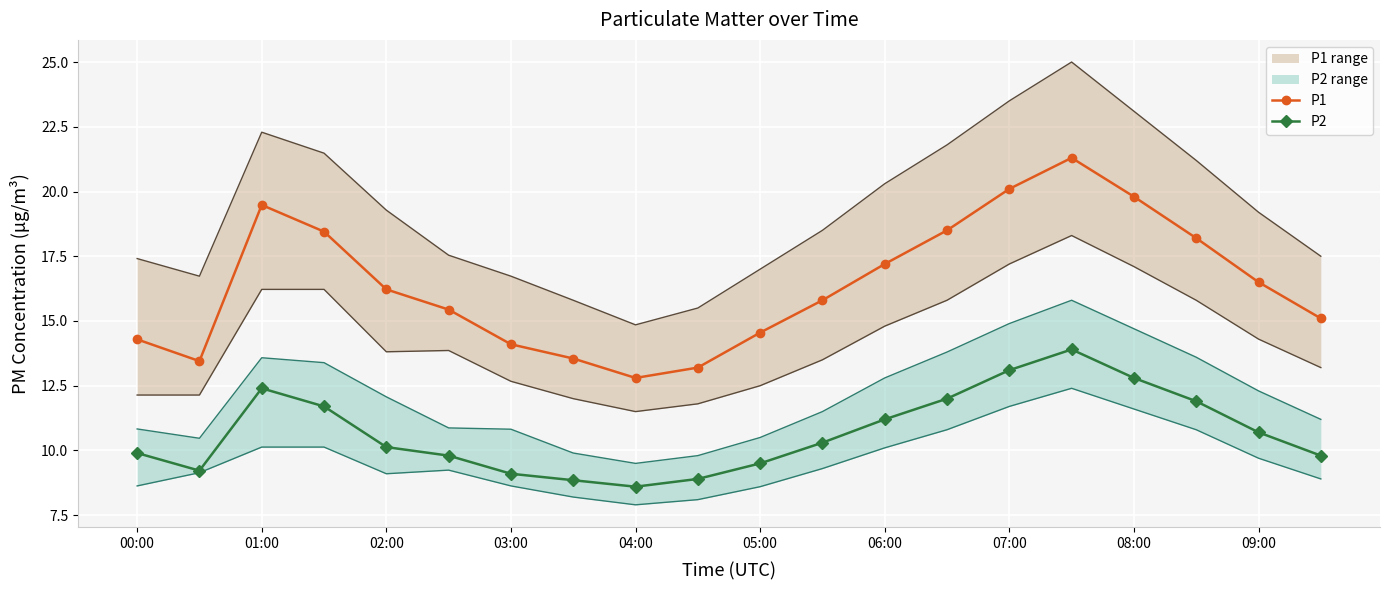

The value of P1 at 03:00 is 4.7. True or false?

False